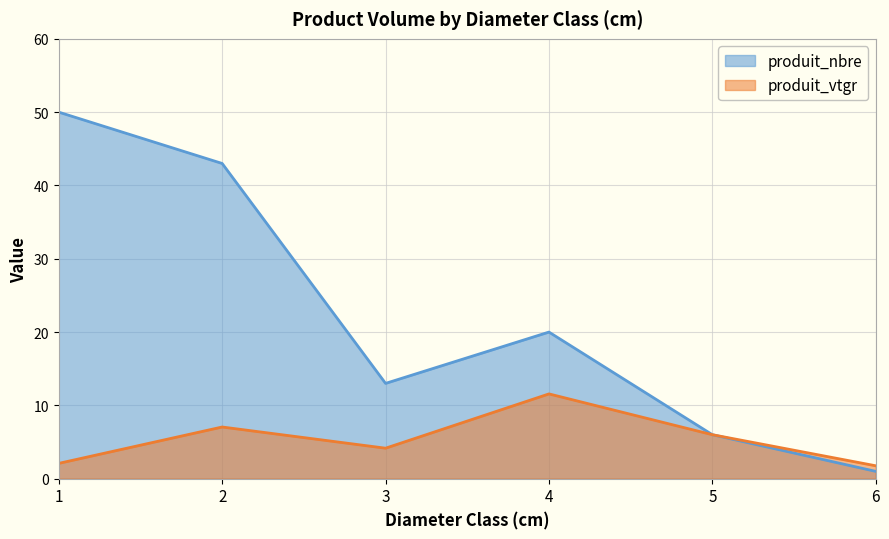

What is the spread (max minus min) of values at 1?

47.9